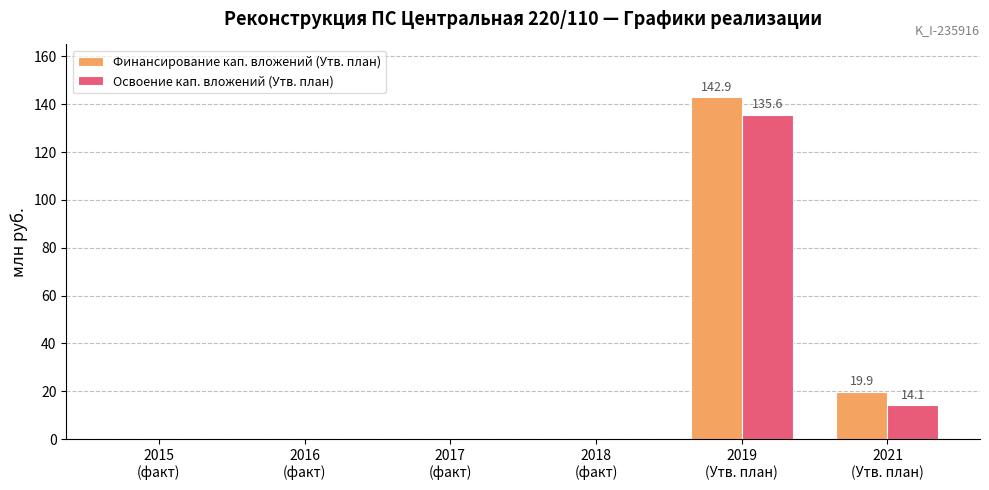

The Финансирование кап. вложений (Утв. план) series shows 46.7 at 2016
(факт). True or false?

False